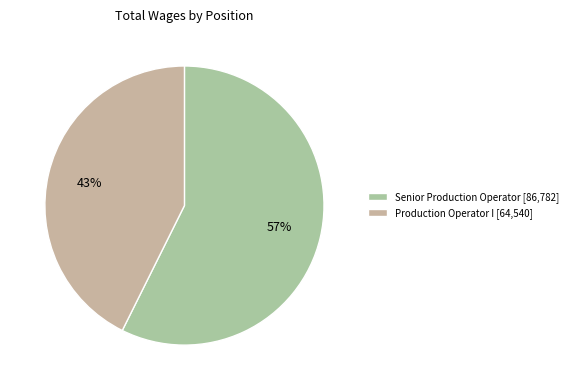

Count the number of slices in the pie.

2